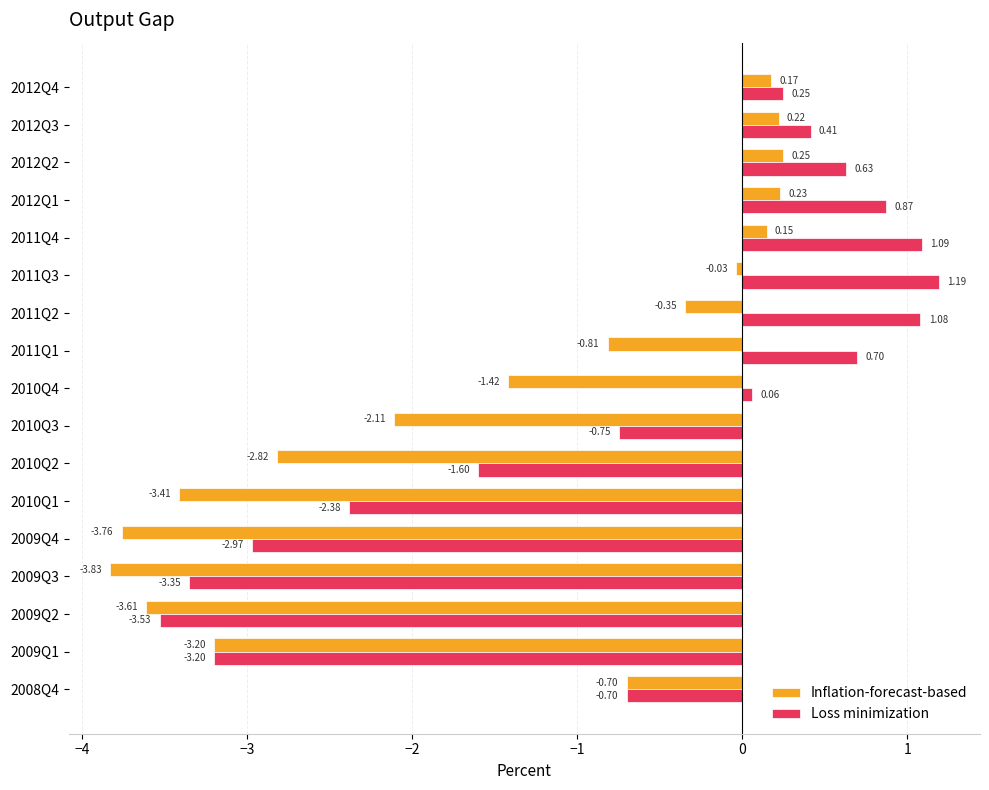

Which series changed the most between 2012Q2 and 2012Q3?

Loss minimization